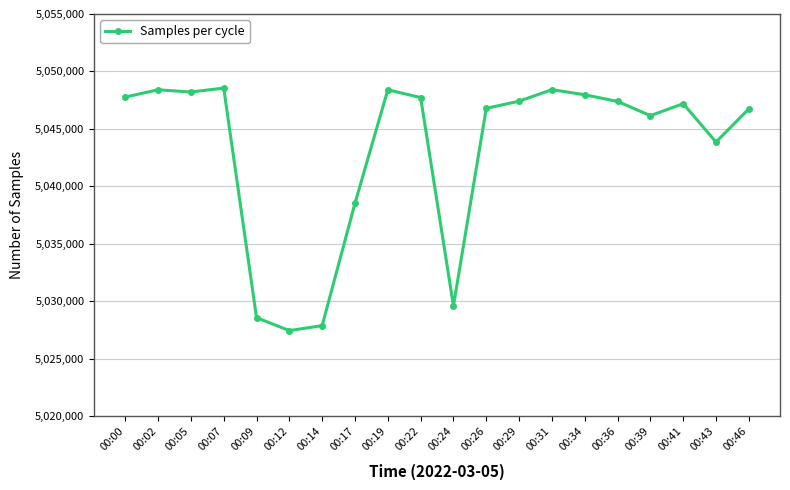

What is the approximate value at 00:12?

5027445